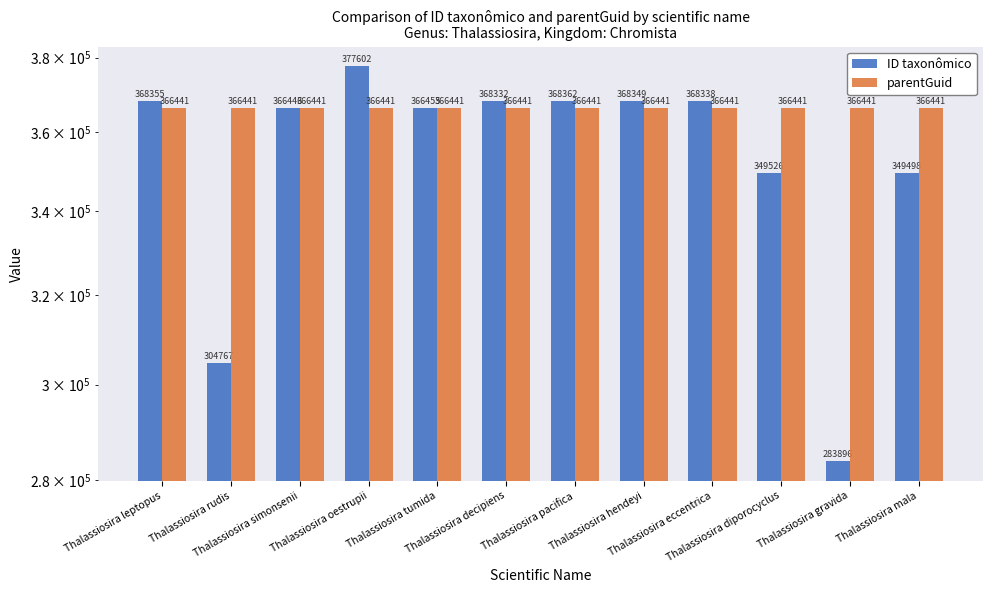

Does the chart contain stacked bars?

No